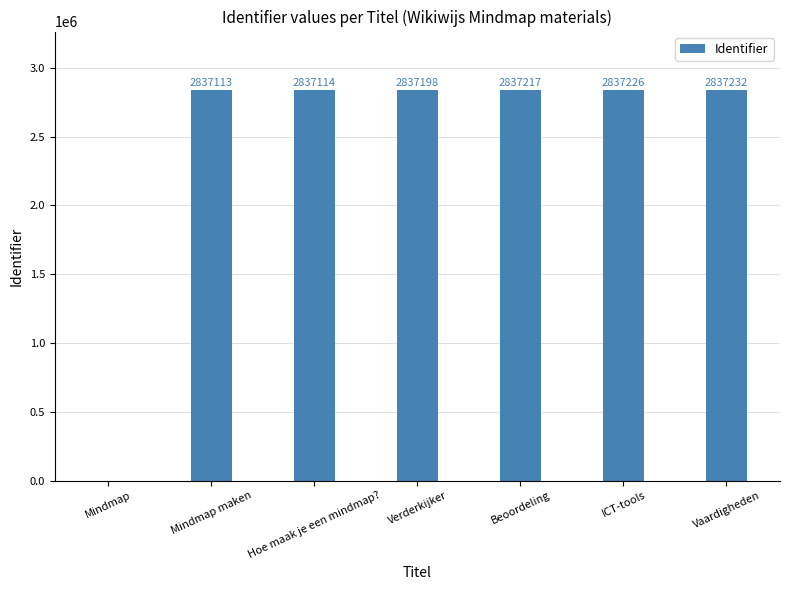

What is the maximum value shown in the chart?

2837232